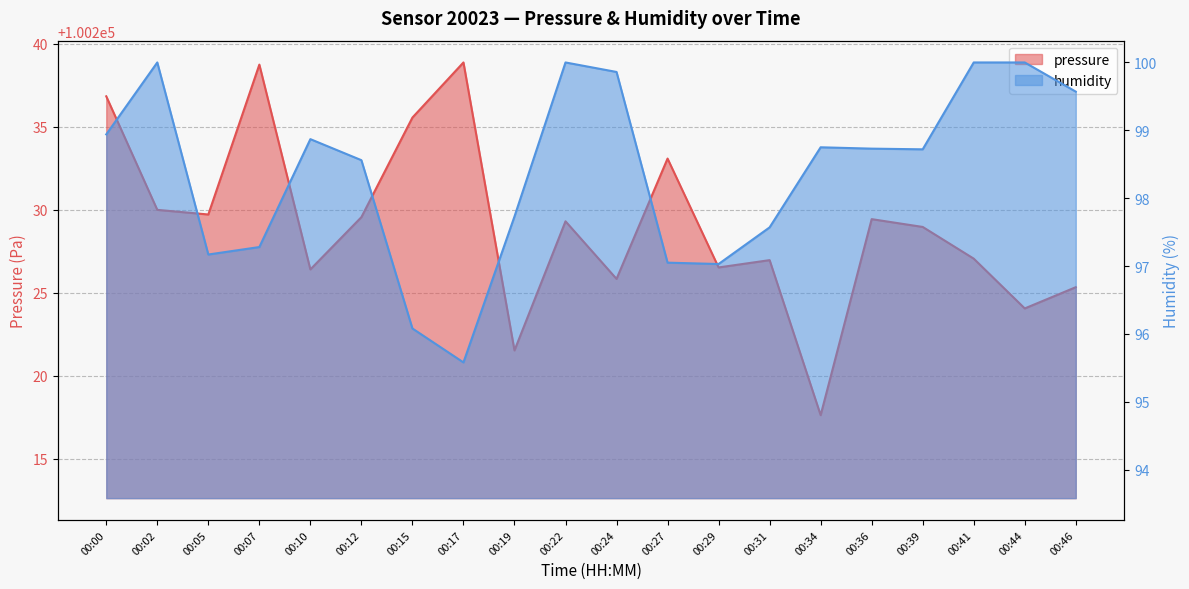

True or false: humidity has a value of 161.6 at 00:29.

False